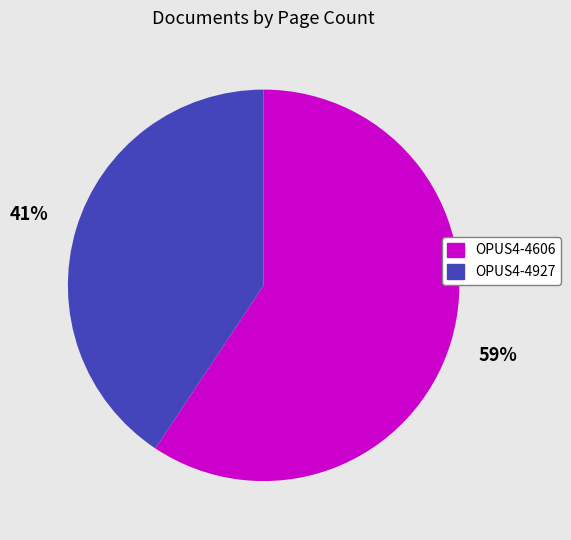

Do OPUS4-4927 and OPUS4-4606 together represent more than half of the pie?

Yes